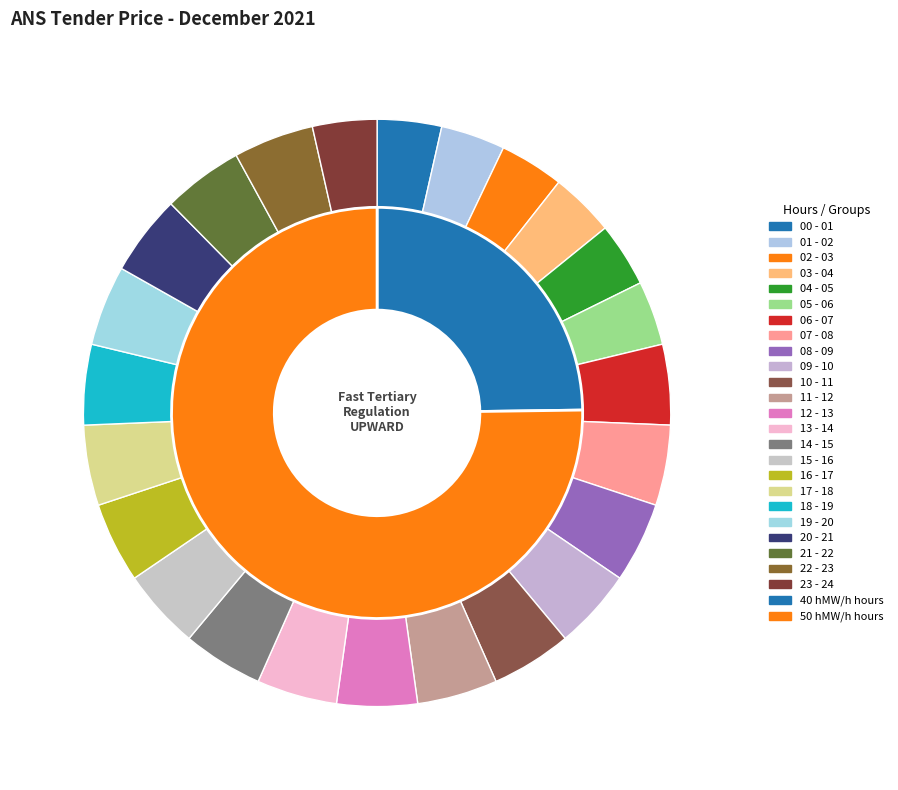

What is the ratio of the value at 07 - 08 to the value at 16 - 17?

1.0